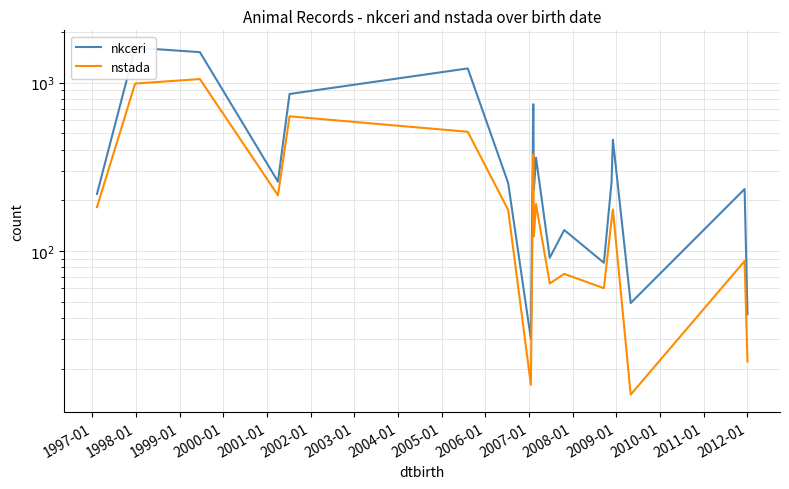

True or false: nkceri and nstada cross at least once.

False